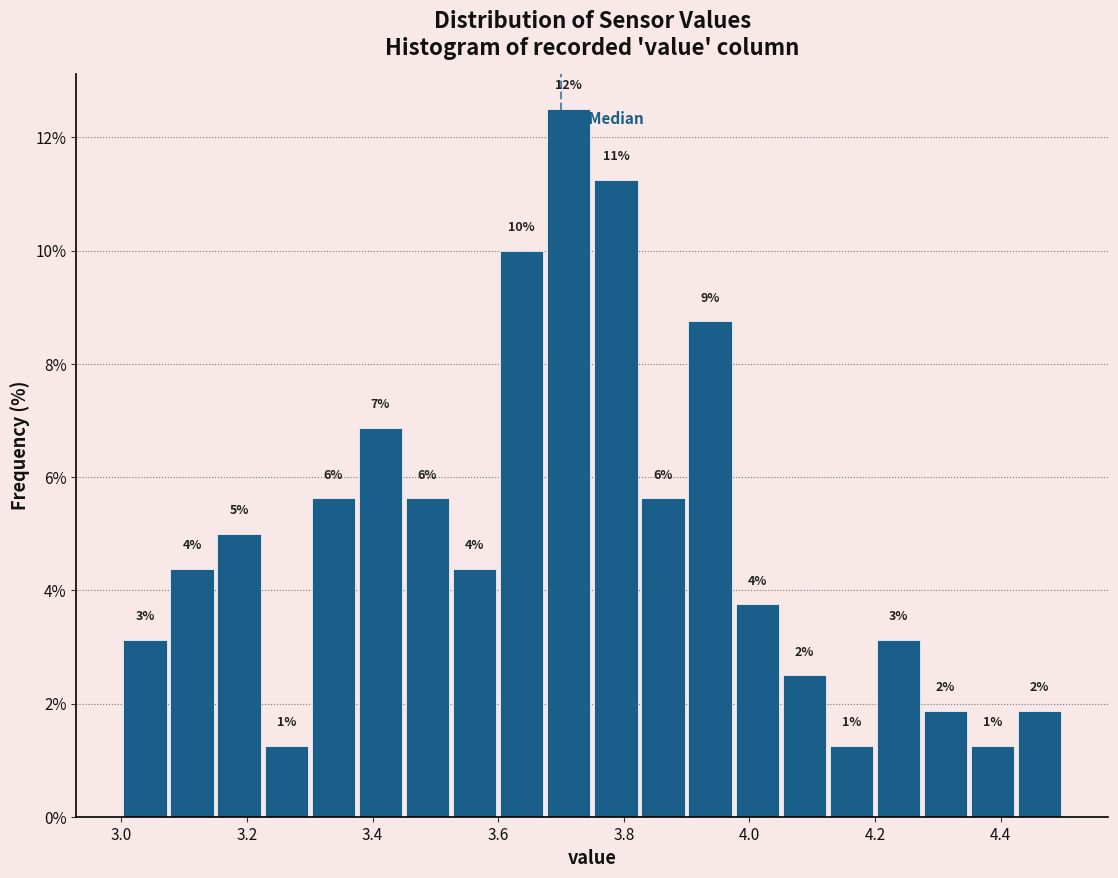

Read against the x-axis, roughly where is the centre of the tallest bar?

3.72